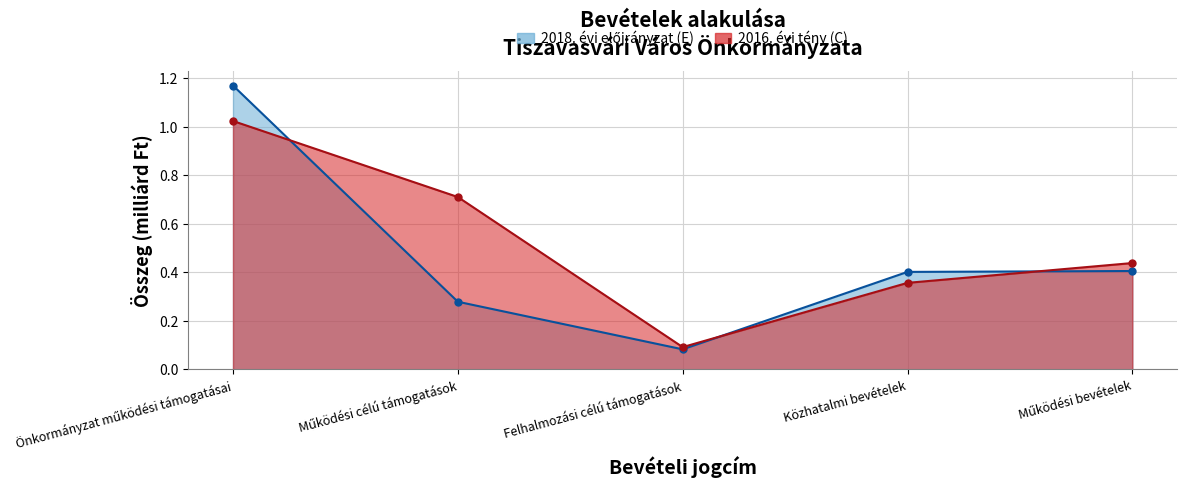

Which series ends up on top after the final intersection of 2016. évi tény (C) and 2018. évi előirányzat (E)?

2016. évi tény (C)